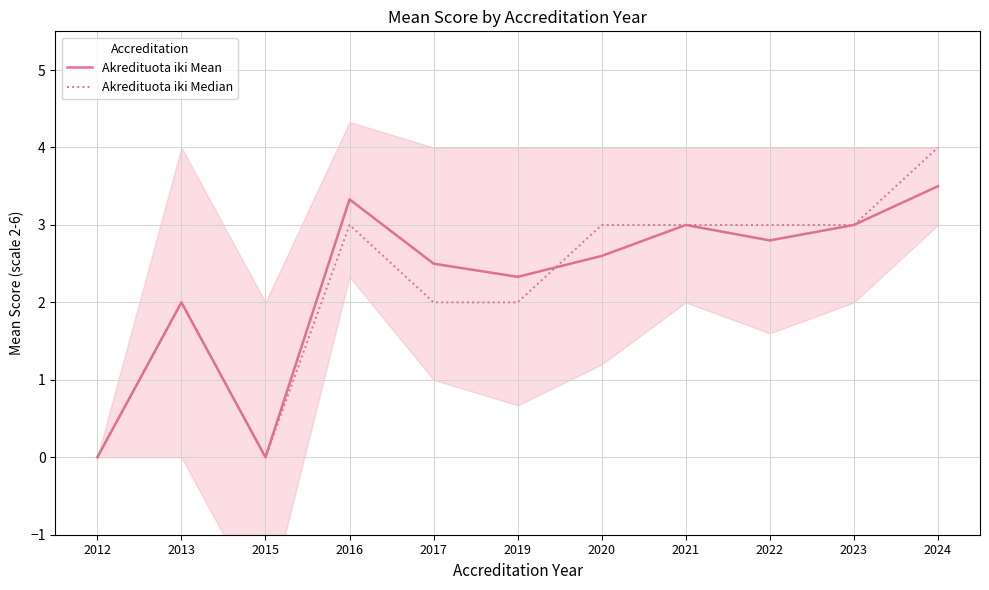

What is the difference between the Akredituota iki Median values at 2022 and 2017?

1.0